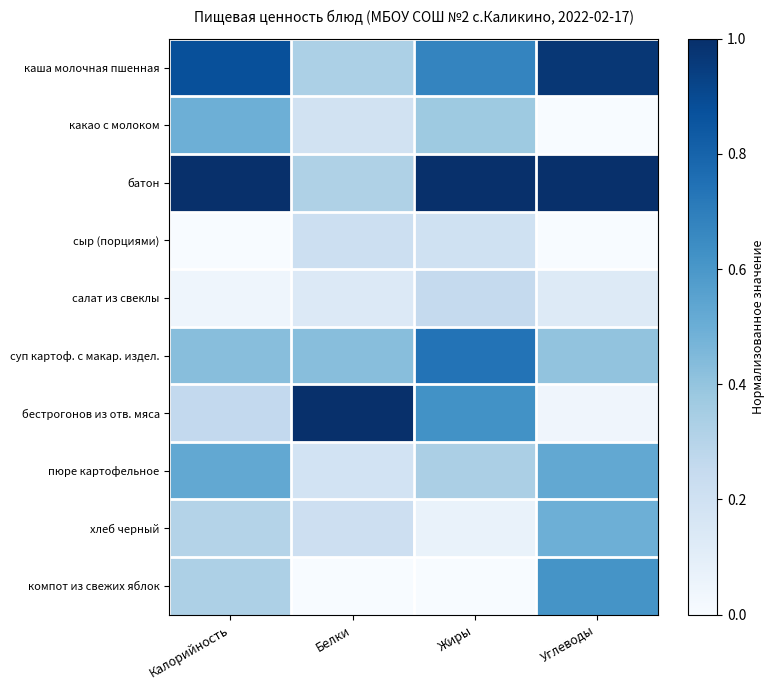

Reading left to right, transcribe all the data shown in this chart.

каша молочная пшенная: Калорийность=0.9	Белки=0.3	Жиры=0.7	Углеводы=1.0
какао с молоком: Калорийность=0.5	Белки=0.2	Жиры=0.4	Углеводы=0.0
батон: Калорийность=1.0	Белки=0.3	Жиры=1.0	Углеводы=1.0
сыр (порциями): Калорийность=0.0	Белки=0.2	Жиры=0.2	Углеводы=0.0
салат из свеклы: Калорийность=0.0	Белки=0.1	Жиры=0.3	Углеводы=0.1
суп картоф. с макар. издел.: Калорийность=0.4	Белки=0.4	Жиры=0.7	Углеводы=0.4
бестрогонов из отв. мяса: Калорийность=0.3	Белки=1.0	Жиры=0.6	Углеводы=0.0
пюре картофельное: Калорийность=0.5	Белки=0.2	Жиры=0.3	Углеводы=0.5
хлеб черный: Калорийность=0.3	Белки=0.2	Жиры=0.1	Углеводы=0.5
компот из свежих яблок: Калорийность=0.3	Белки=0.0	Жиры=0.0	Углеводы=0.6